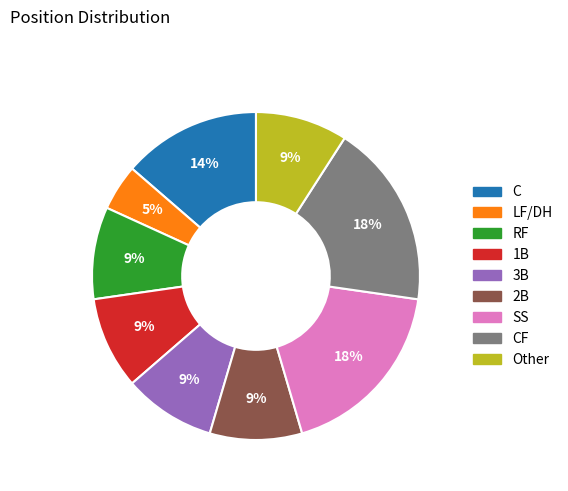

To the nearest percent, what portion does RF represent?

9%